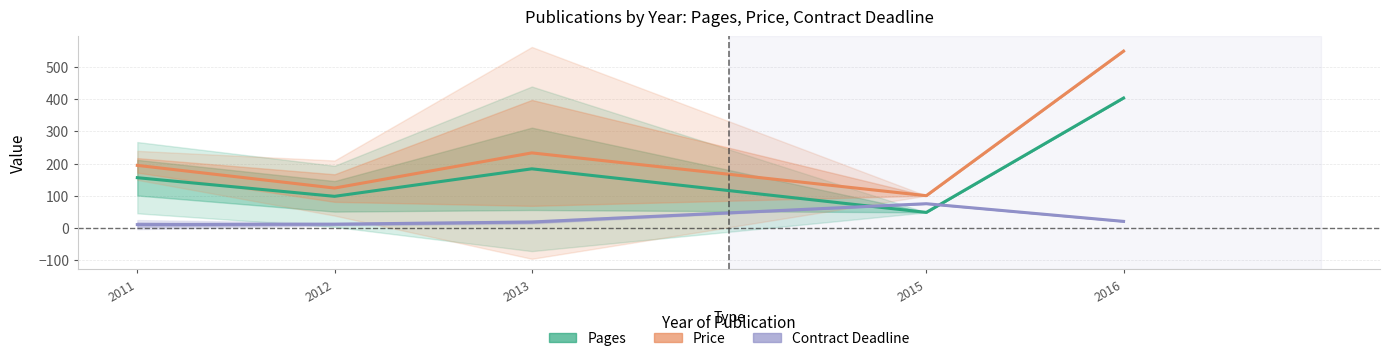

Reading left to right, list all the values displayed in this chart.

Pages: 156.0	98.0	183.6	48.0	404.0
Price: 194.3	123.8	233.2	100.0	550.0
Contract Deadline (offset): 10.0	11.2	18.0	75.0	20.0